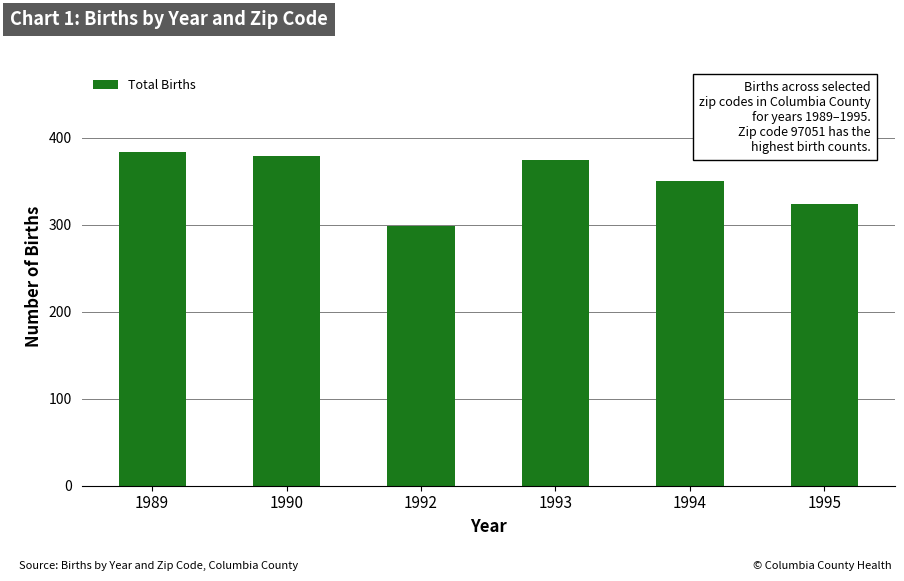

True or false: the data shows 96 at 1990.

False